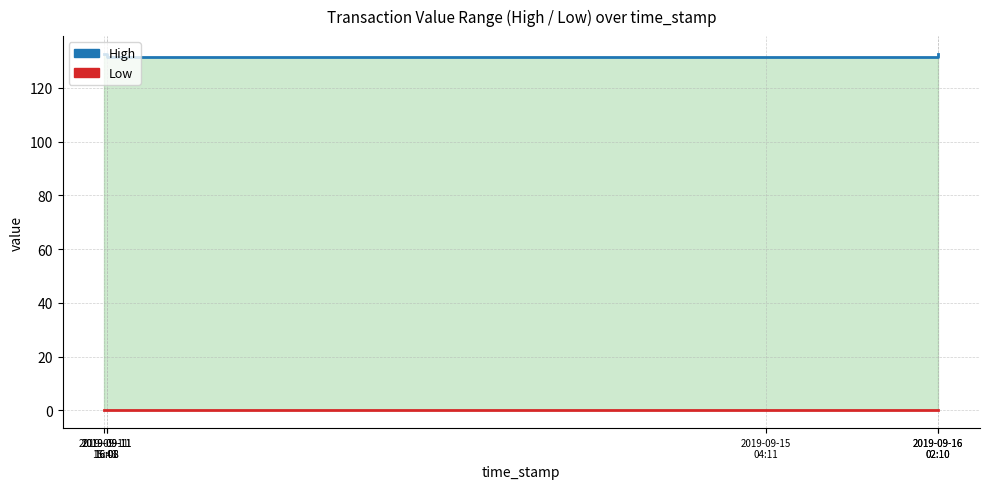

What is the total value across all series at 2019-09-11
16:08?

132.6